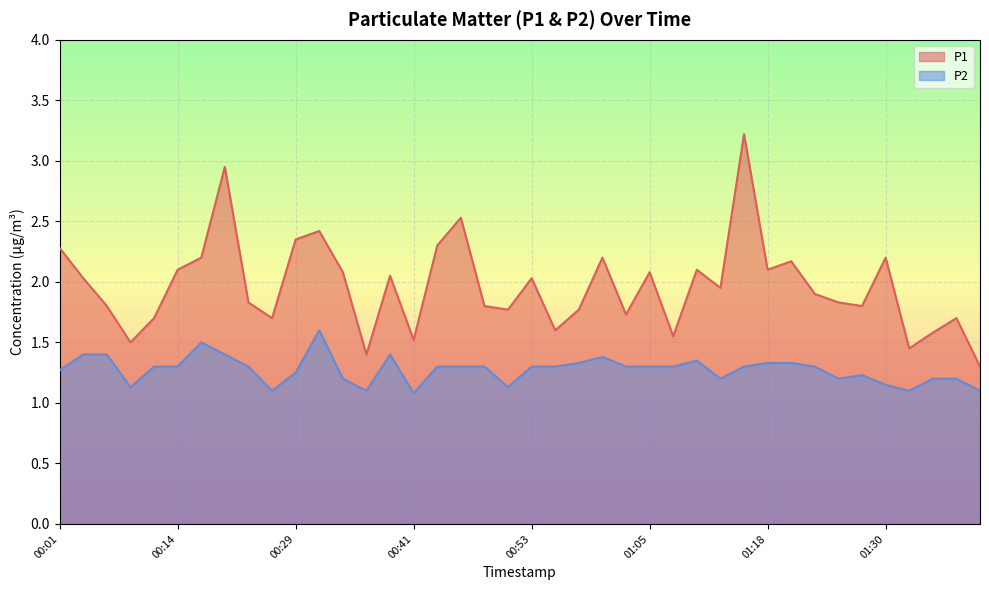

Count the P2 values in the range 1 to 2.

40